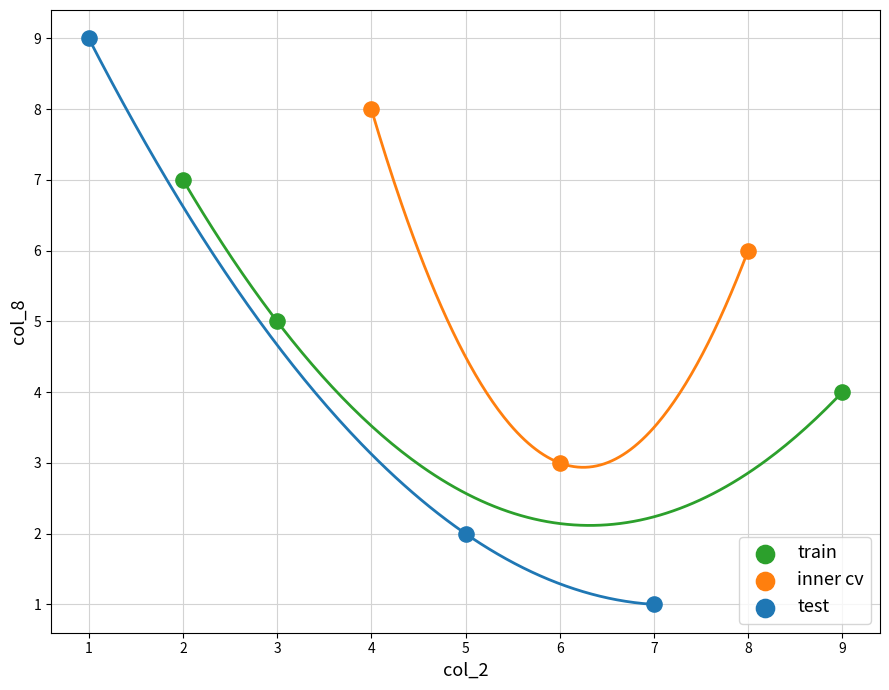

Which series reaches the minimum Y coordinate?

test